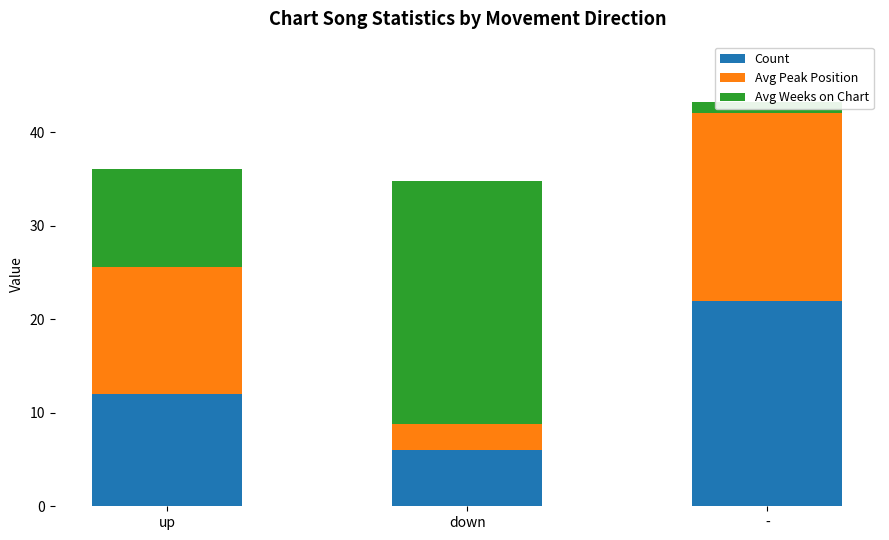

Reading left to right, list all the values displayed in this chart.

Count: 12.0	6.0	22.0
Avg Peak Position: 13.6	2.8	20.1
Avg Weeks on Chart: 10.5	26.0	1.1